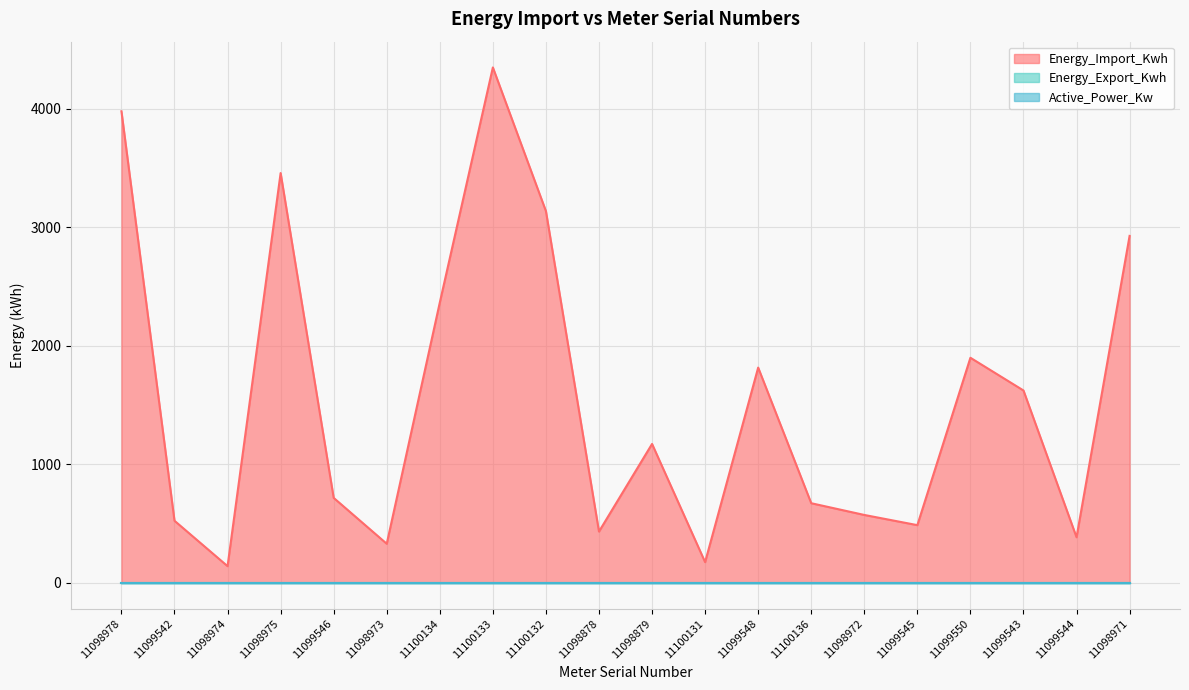

True or false: Energy_Import_Kwh and Active_Power_Kw intersect in this chart.

False